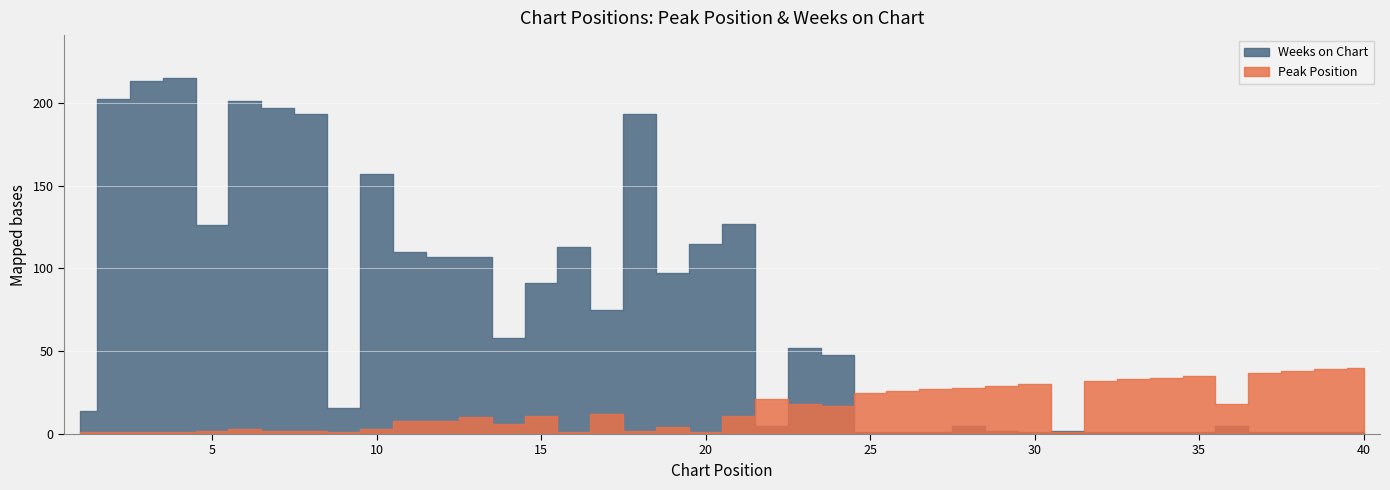

List the labels in order of Weeks on Chart value, smallest first.

25, 26, 27, 30, 32, 33, 34, 35, 37, 38, 39, 40, 29, 31, 22, 28, 36, 1, 9, 24, 23, 14, 17, 15, 19, 12, 13, 11, 16, 20, 5, 21, 10, 8, 18, 7, 6, 2, 3, 4